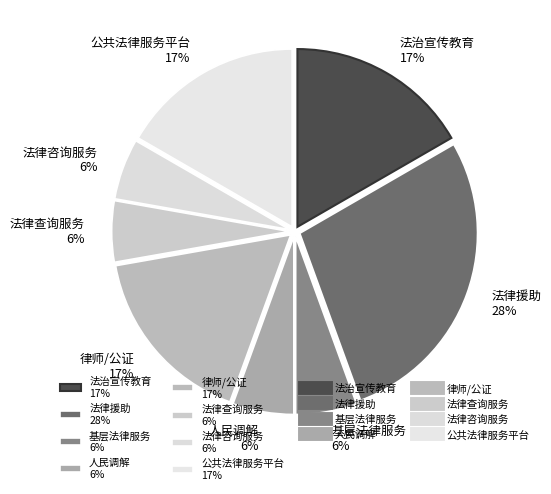

To the nearest percent, what portion does 法治宣传教育 represent?

17%